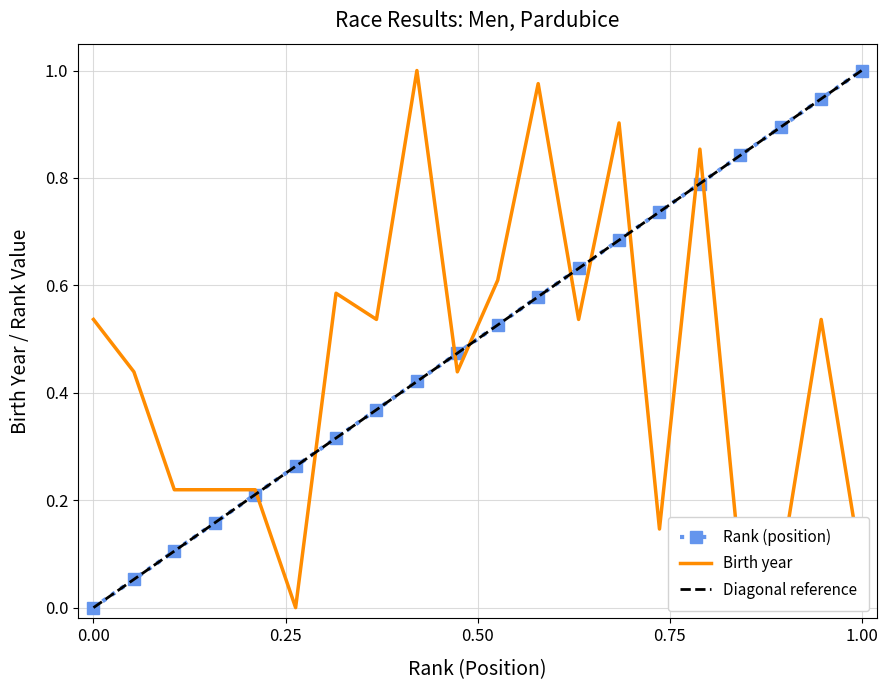

Where is the first local minimum for Birth year?

6